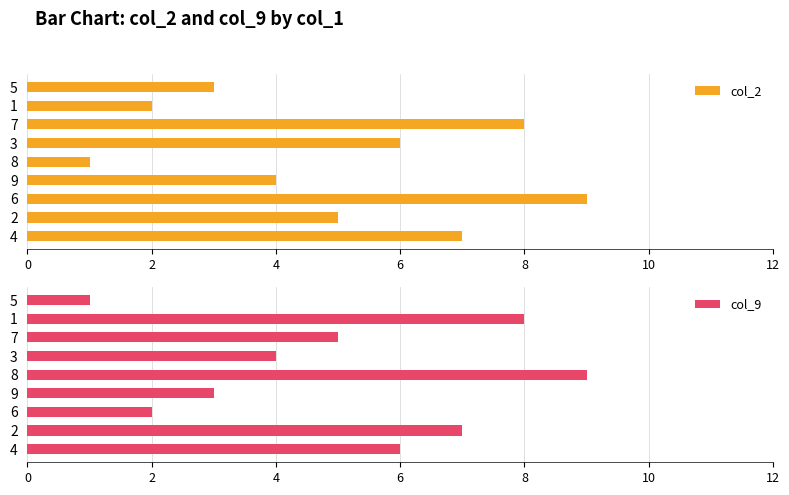

Is it true that col_2 equals 2 at 8?

False